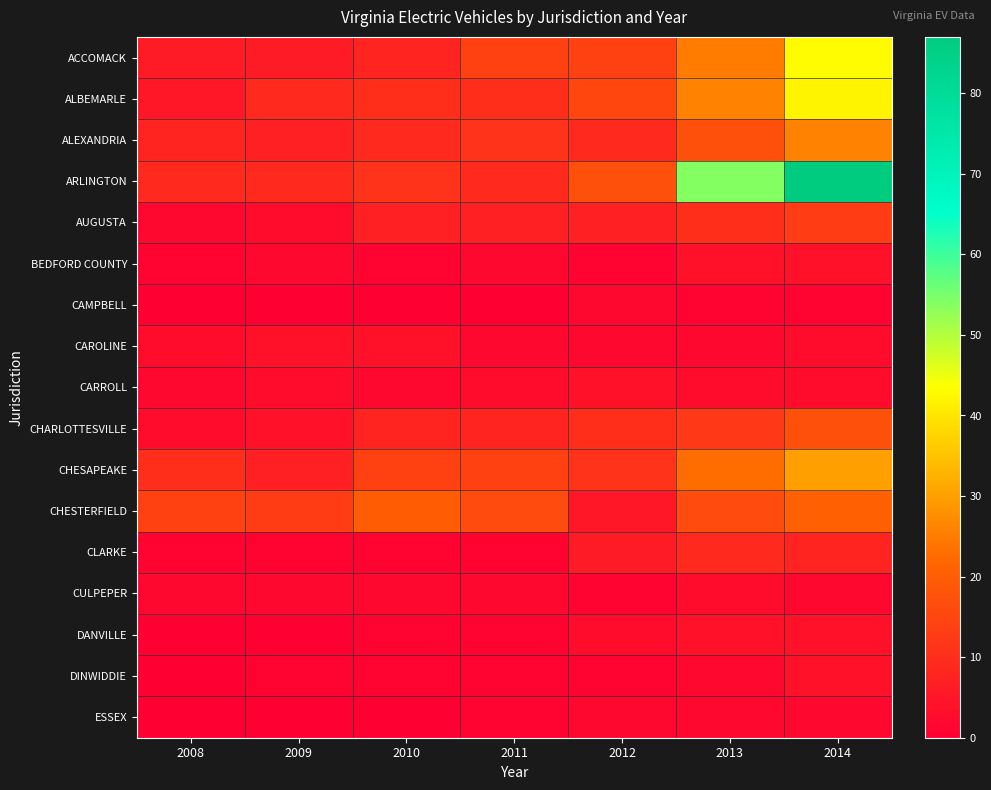

At which category is the sum across all series the highest?

2014